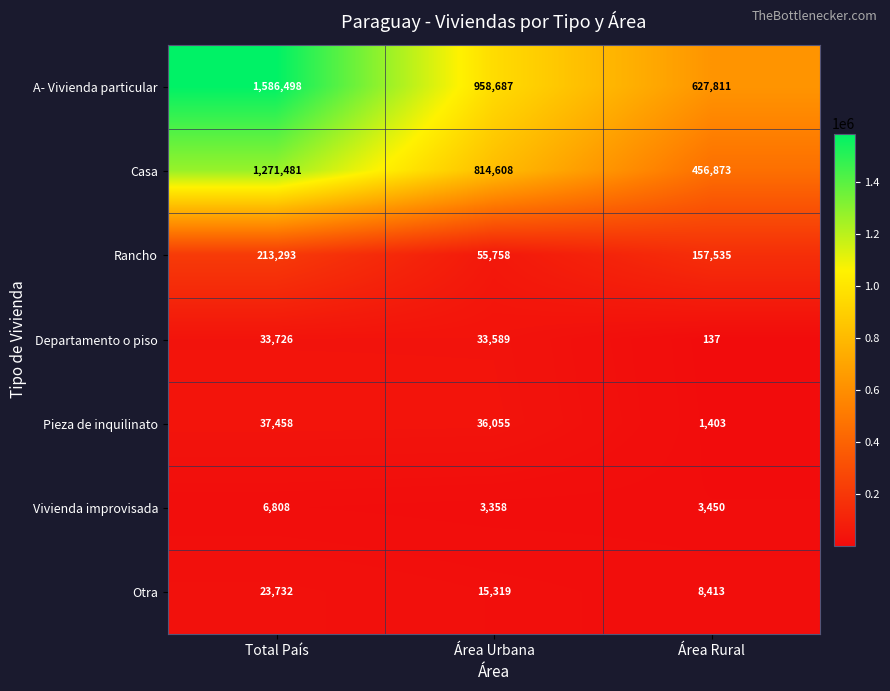

Reading left to right, what are all the values shown in this chart?

A- Vivienda particular: Total País=1586498	Área Urbana=958687	Área Rural=627811
Casa: Total País=1271481	Área Urbana=814608	Área Rural=456873
Rancho: Total País=213293	Área Urbana=55758	Área Rural=157535
Departamento o piso: Total País=33726	Área Urbana=33589	Área Rural=137
Pieza de inquilinato: Total País=37458	Área Urbana=36055	Área Rural=1403
Vivienda improvisada: Total País=6808	Área Urbana=3358	Área Rural=3450
Otra: Total País=23732	Área Urbana=15319	Área Rural=8413